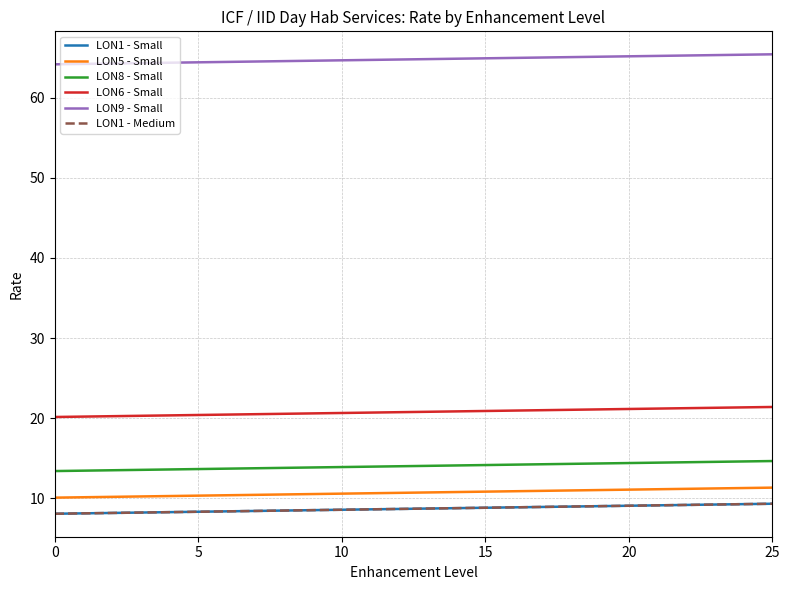

What is the difference between the maximum and minimum values in the LON9 - Small series?

1.2